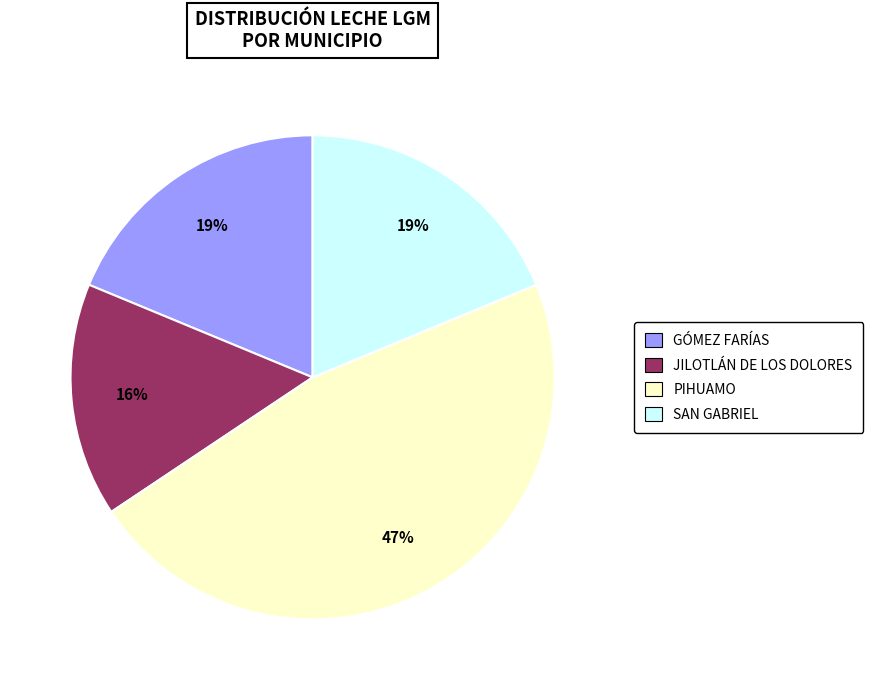

How many slices are in this pie chart?

4